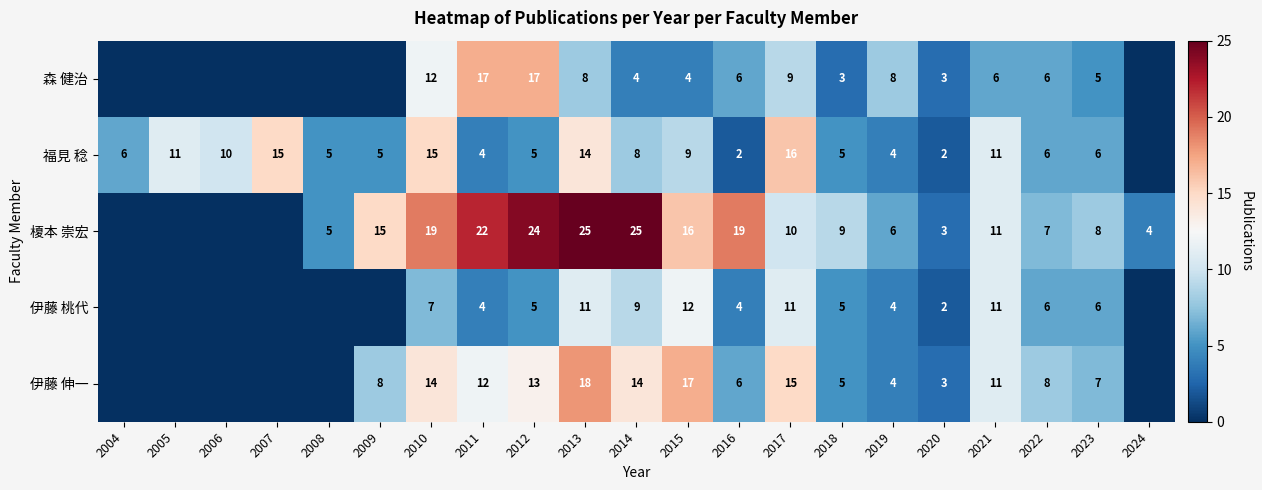

The 榎本 崇宏 series shows 10 at 2017. True or false?

True